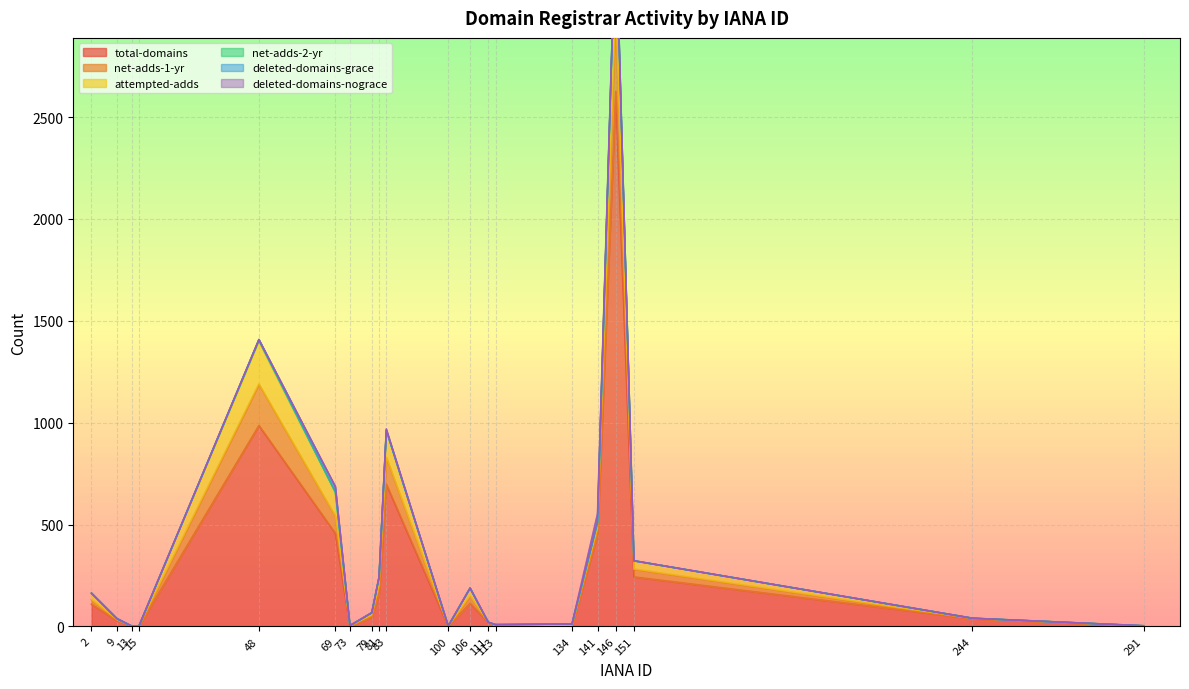

Is the value of attempted-adds at 111 greater than the value of net-adds-1-yr at 151?

No